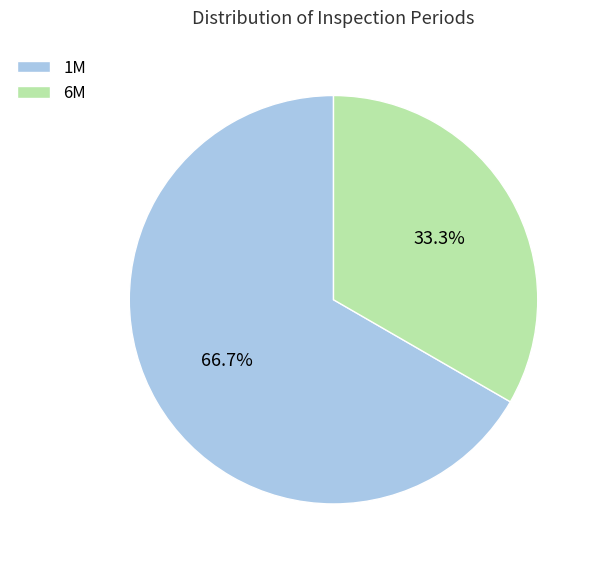

To the nearest percent, what portion does 6M represent?

33%